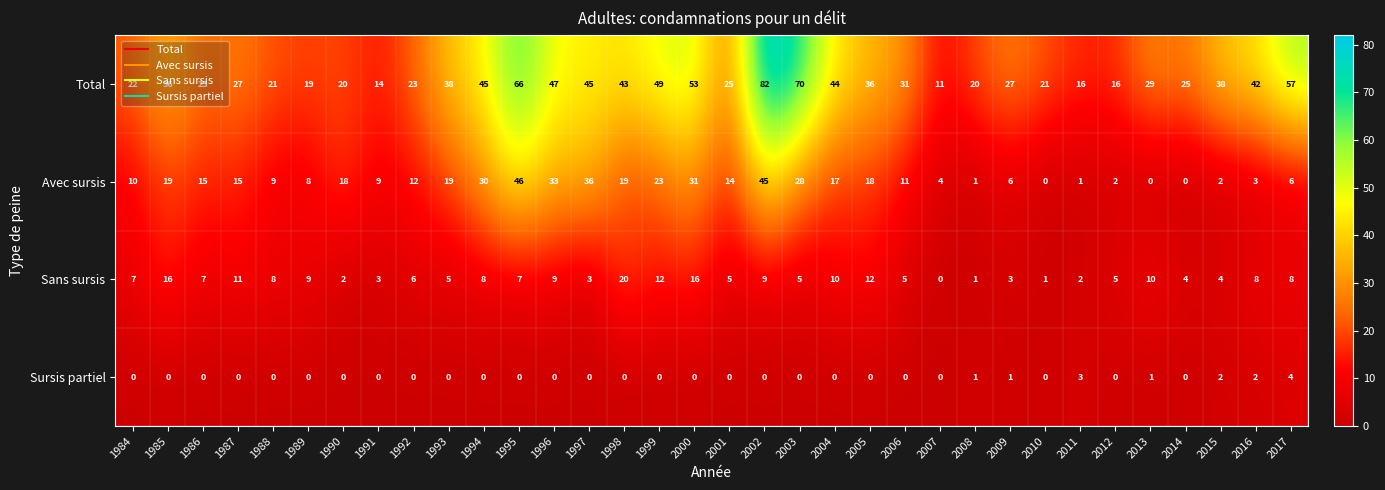

Rank the series by their average value, from lowest to highest.

Sursis partiel, Sans sursis, Avec sursis, Total